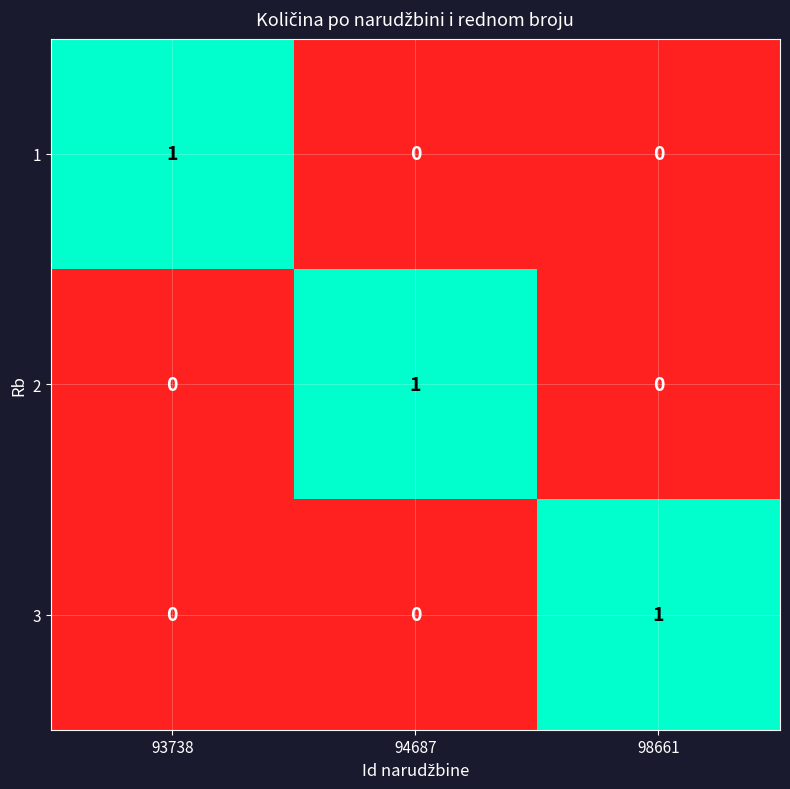

At how many categories does at least one series exceed 0?

3